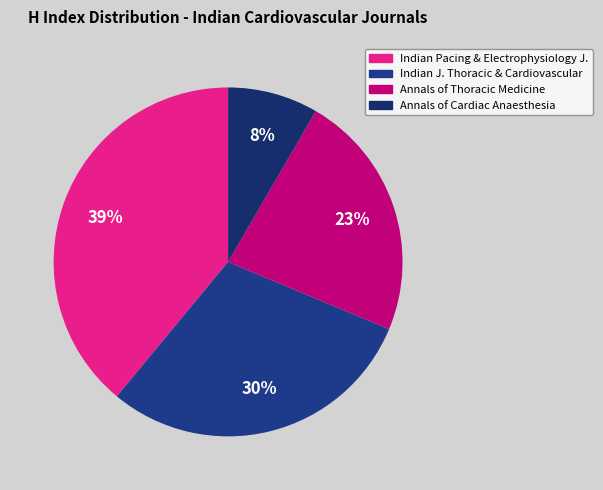

How many slices are in this pie chart?

4